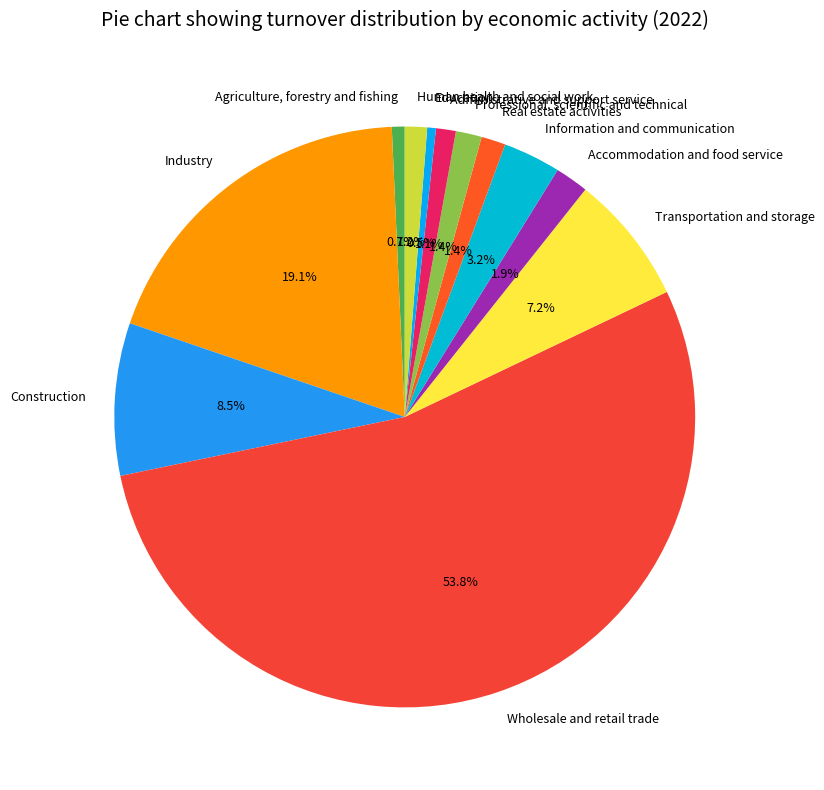

What percentage is NOT represented by Industry?

80.9%